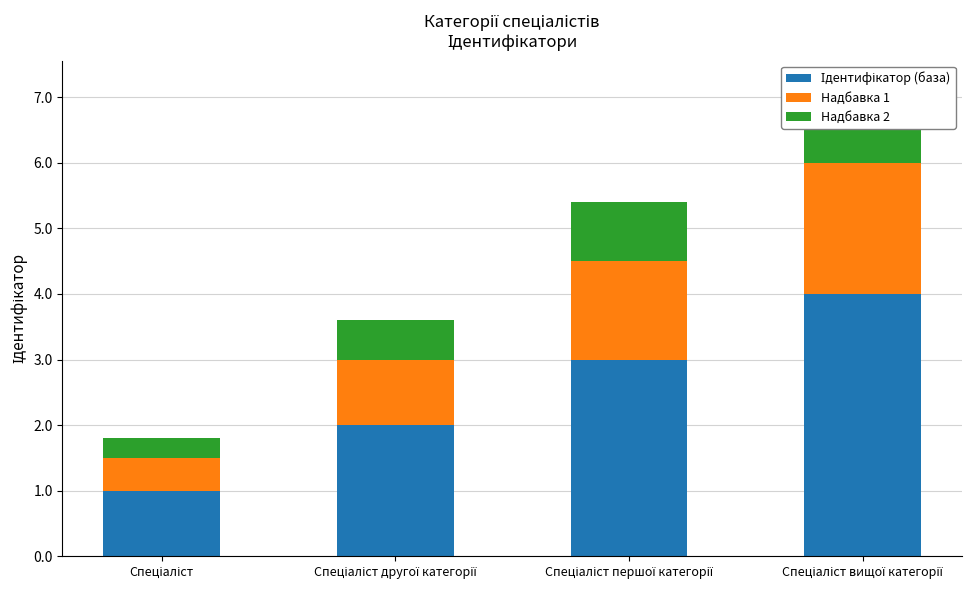

What is the label of the 4th bar from the right?

Спеціаліст